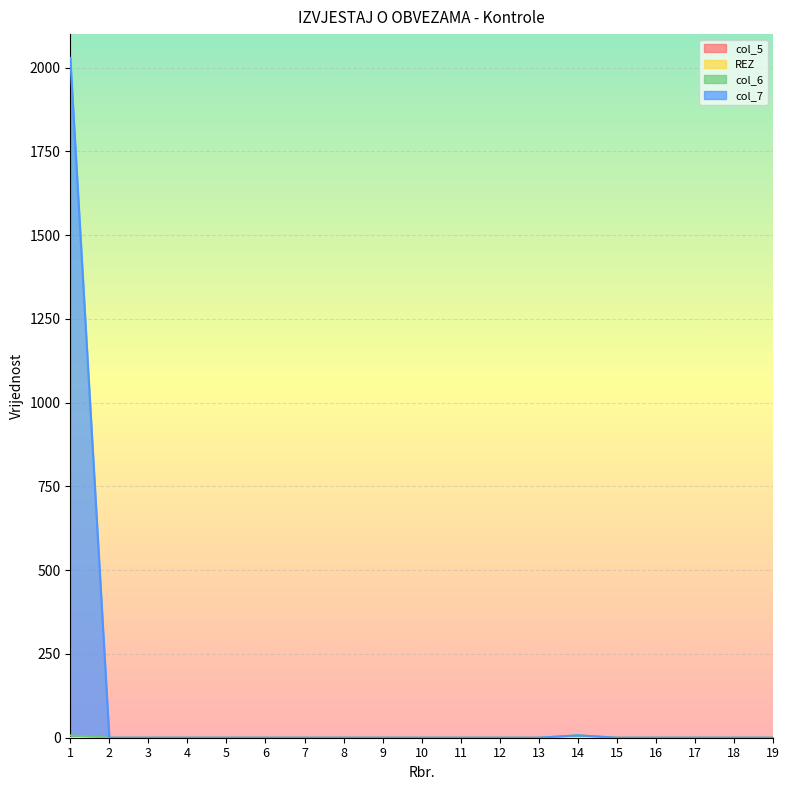

The col_7 series shows 0 at 15. True or false?

True